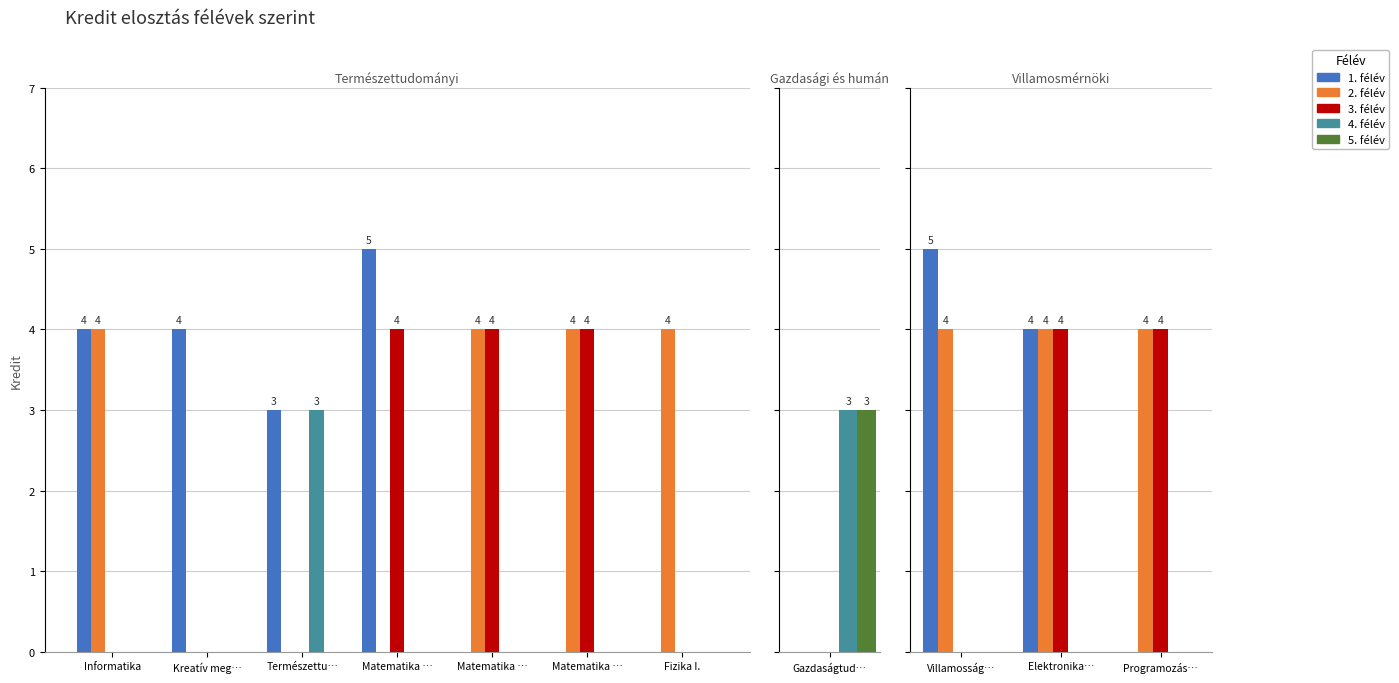

Which label corresponds to the smallest value in the chart?

Programozás…